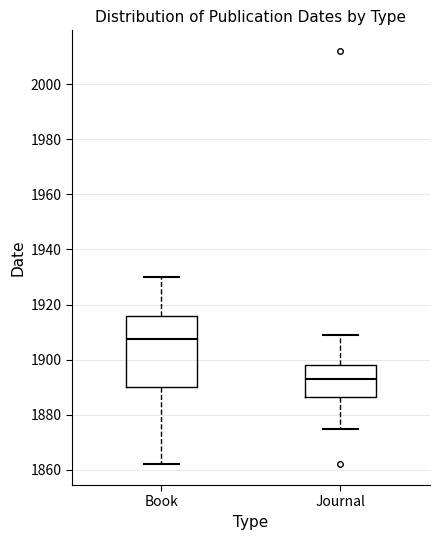

Reading left to right, transcribe this box plot: for each box, give where its median line is, the range the box spans, and where its two whiskers end, as read against the y-axis. The values are not printed on the chart, so give them approximately, as read against the axis.

Book: median 1908, box 1890 to 1916, whiskers 1862 to 1930
Journal: median 1894, box 1886 to 1898, whiskers 1876 to 1910